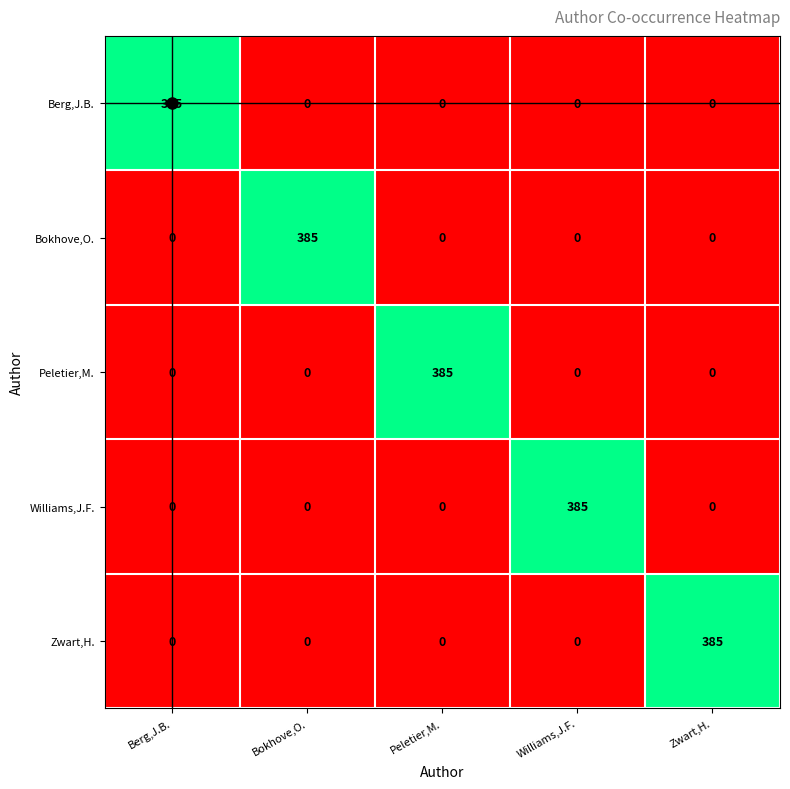

What is the spread (max minus min) of values at Zwart,H.?

385